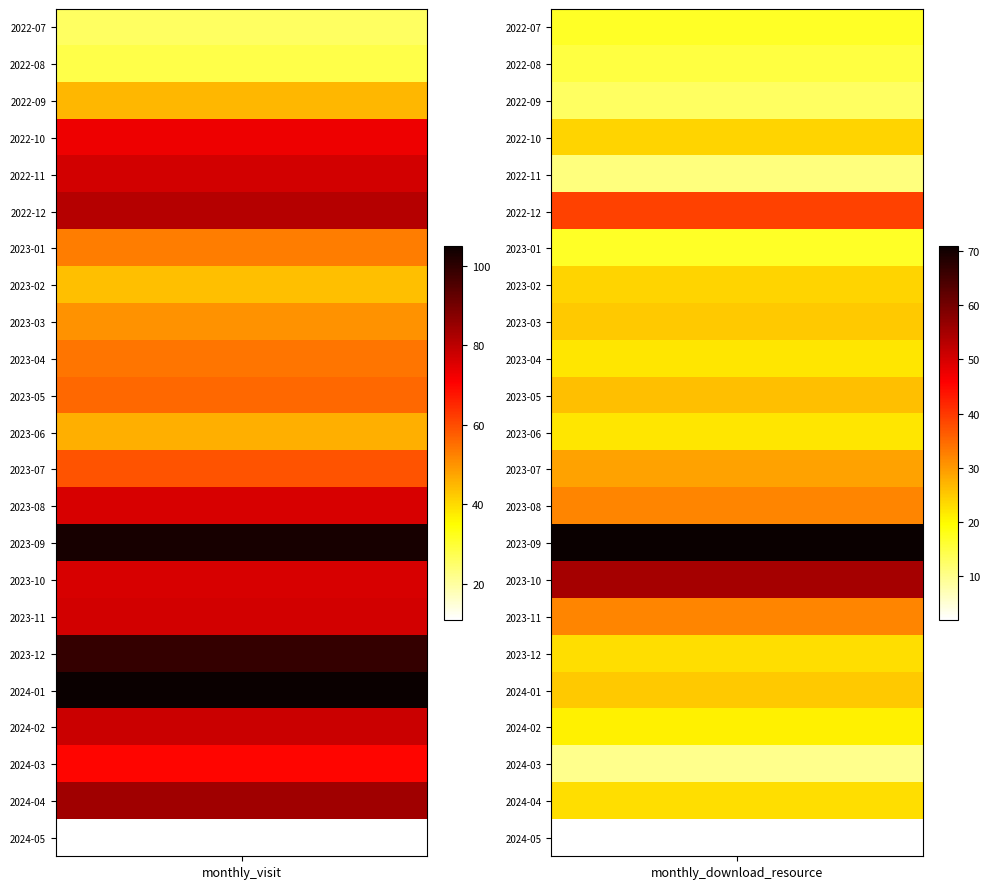

At which category is the sum across all series the highest?

2023-09